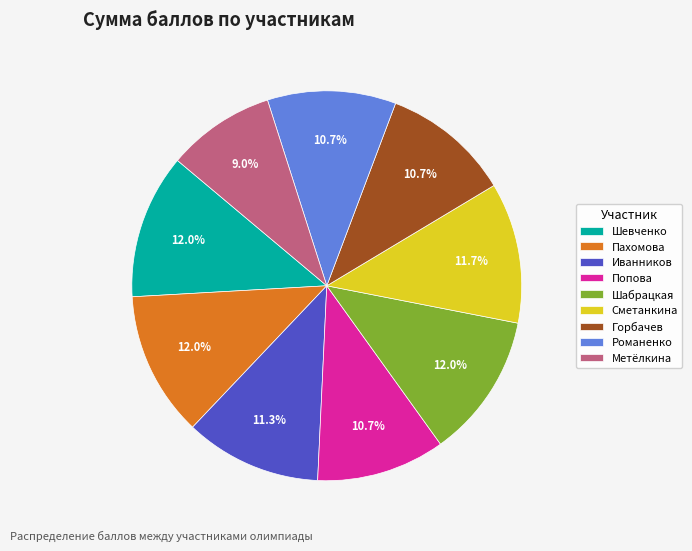

Count the number of slices in the pie.

9